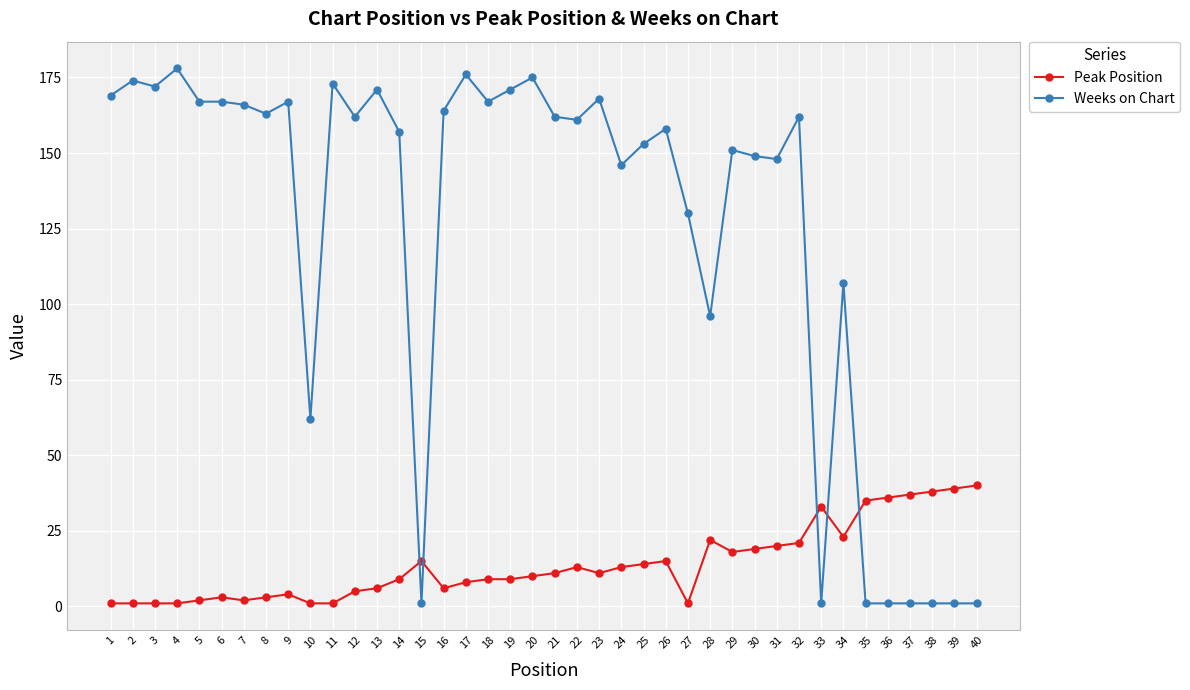

What is the difference between the maximum and minimum values in the Weeks on Chart series?

177